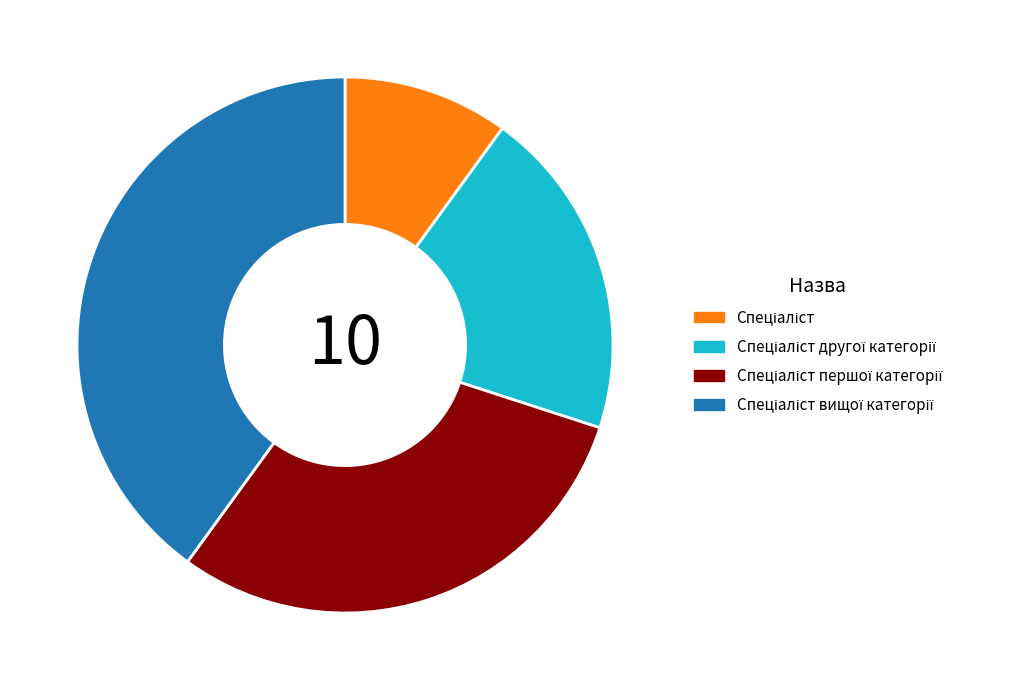

How many slices are in this pie chart?

4